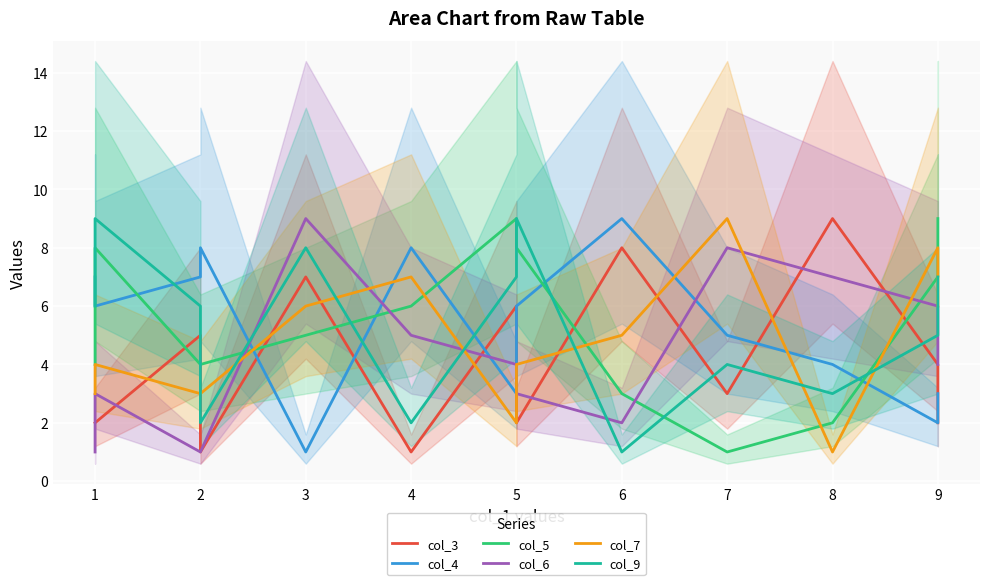

Is it true that col_4 equals 3 at 2?

False